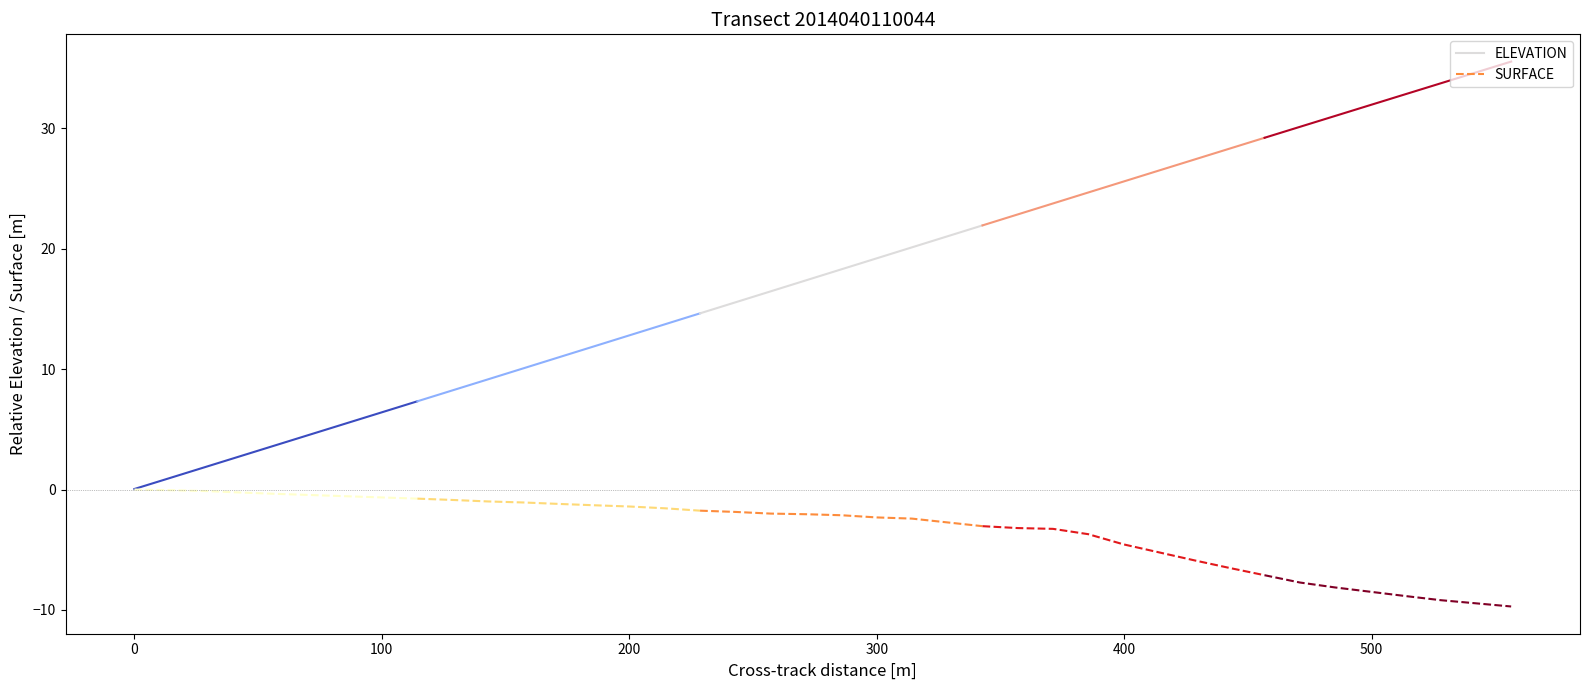

Count the number of data series in this chart.

2